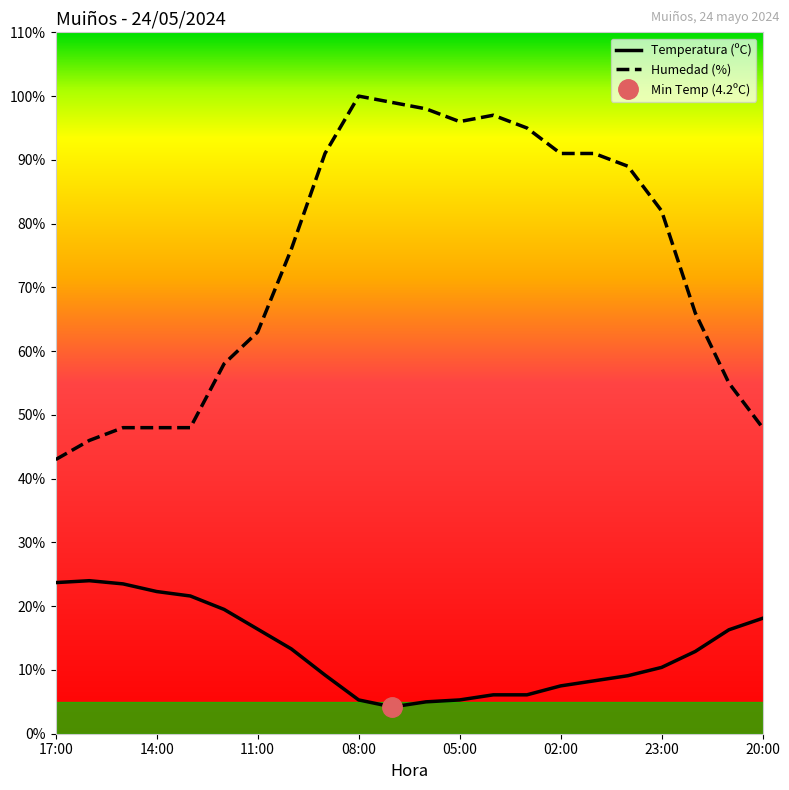

What are all the series names shown in the legend?

Temperatura (ºC), Humedad (%)